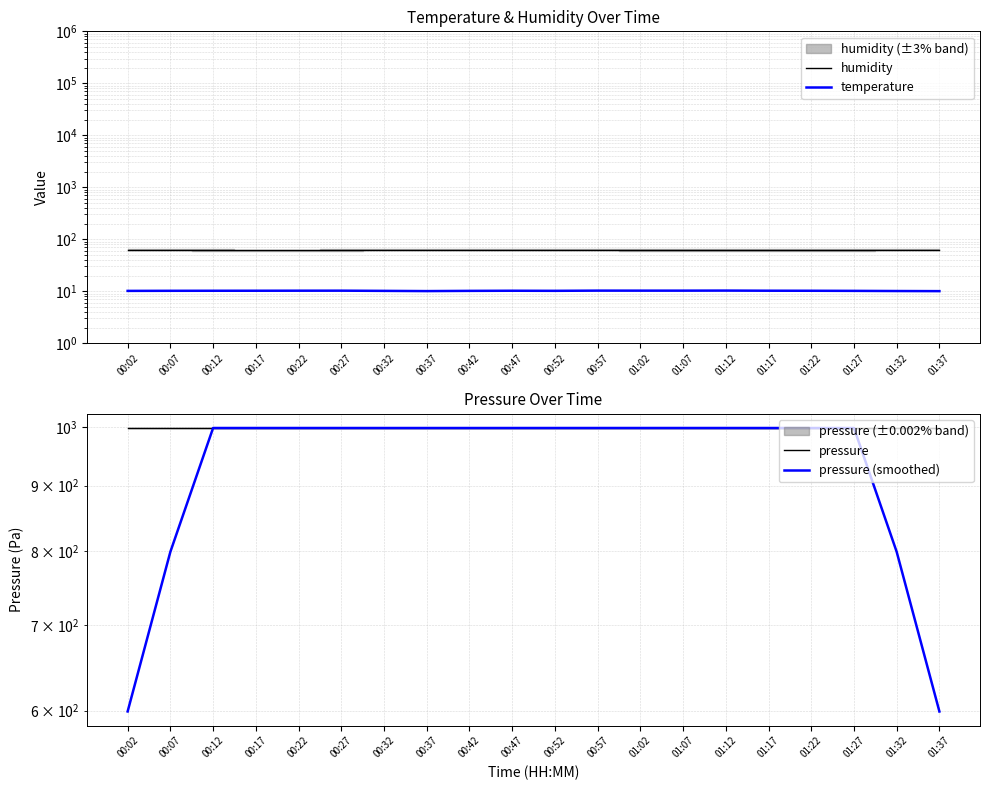

True or false: temperature and pressure cross at least once.

False